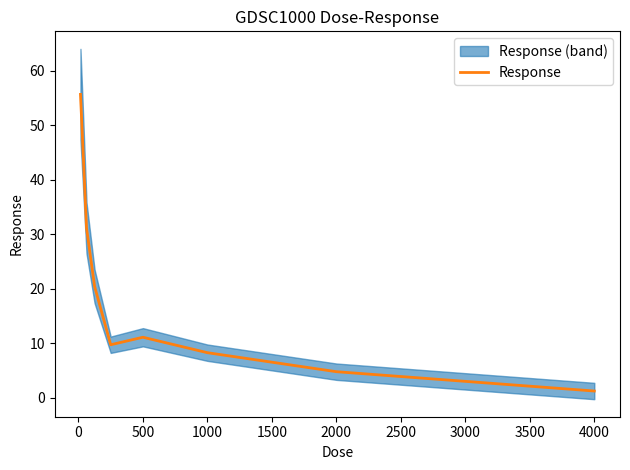

How many lines are shown in the chart?

1